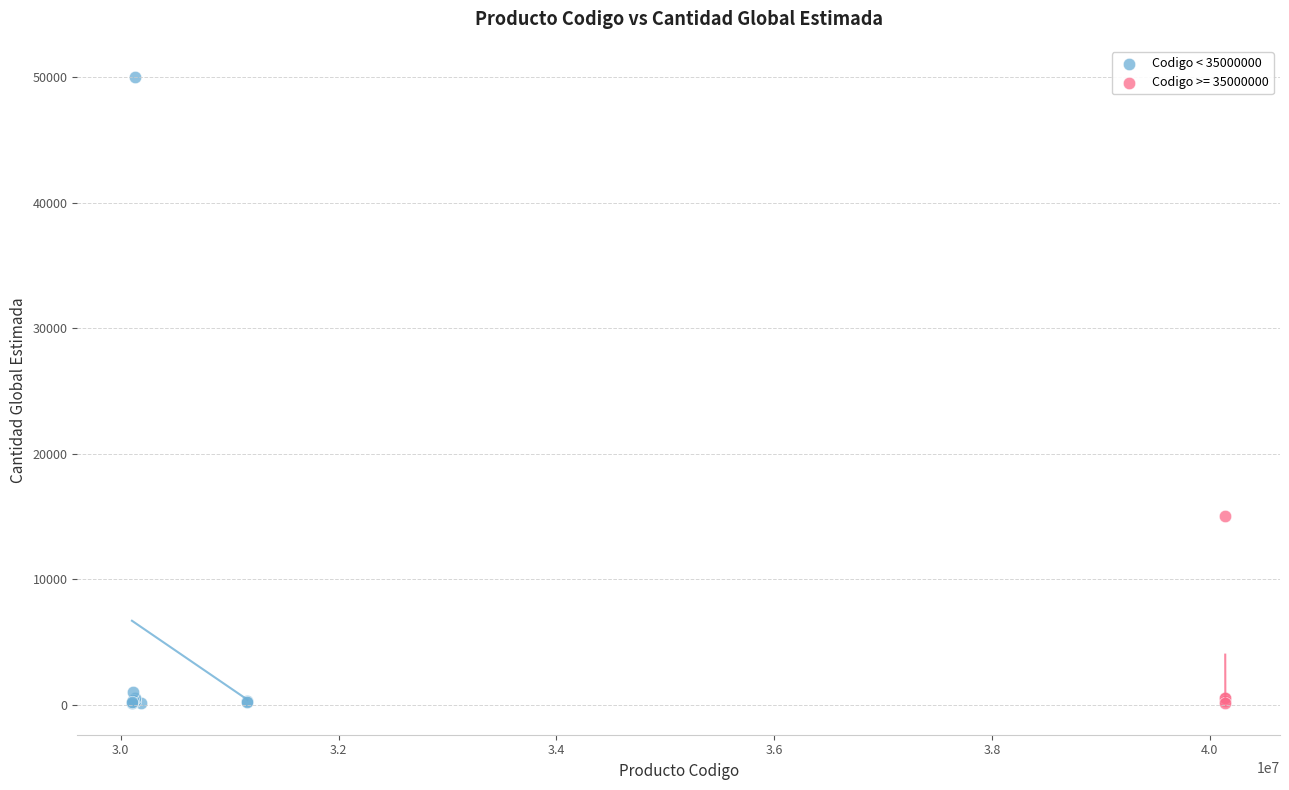

Which series reaches the maximum Y coordinate?

Codigo < 35000000